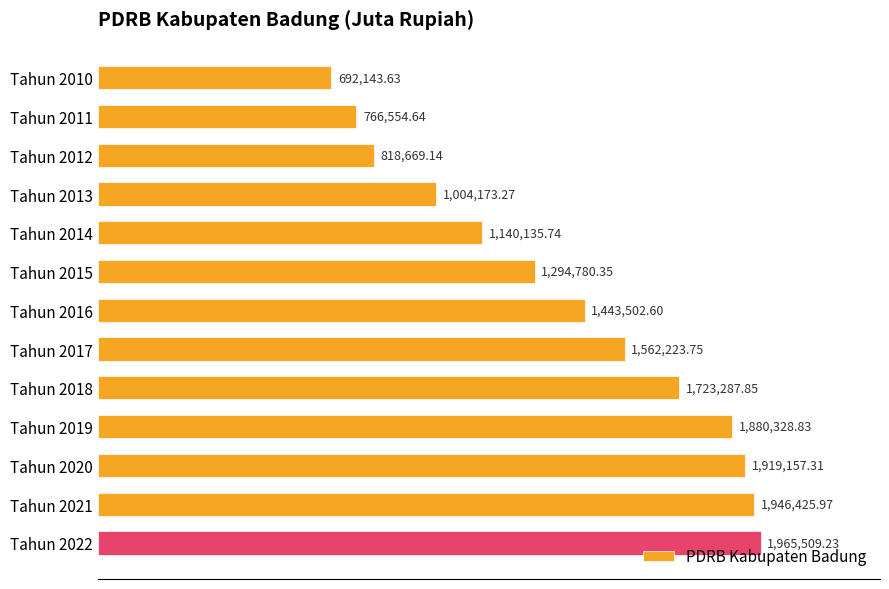

Rank the categories by value from highest to lowest.

Tahun 2022, Tahun 2021, Tahun 2020, Tahun 2019, Tahun 2018, Tahun 2017, Tahun 2016, Tahun 2015, Tahun 2014, Tahun 2013, Tahun 2012, Tahun 2011, Tahun 2010